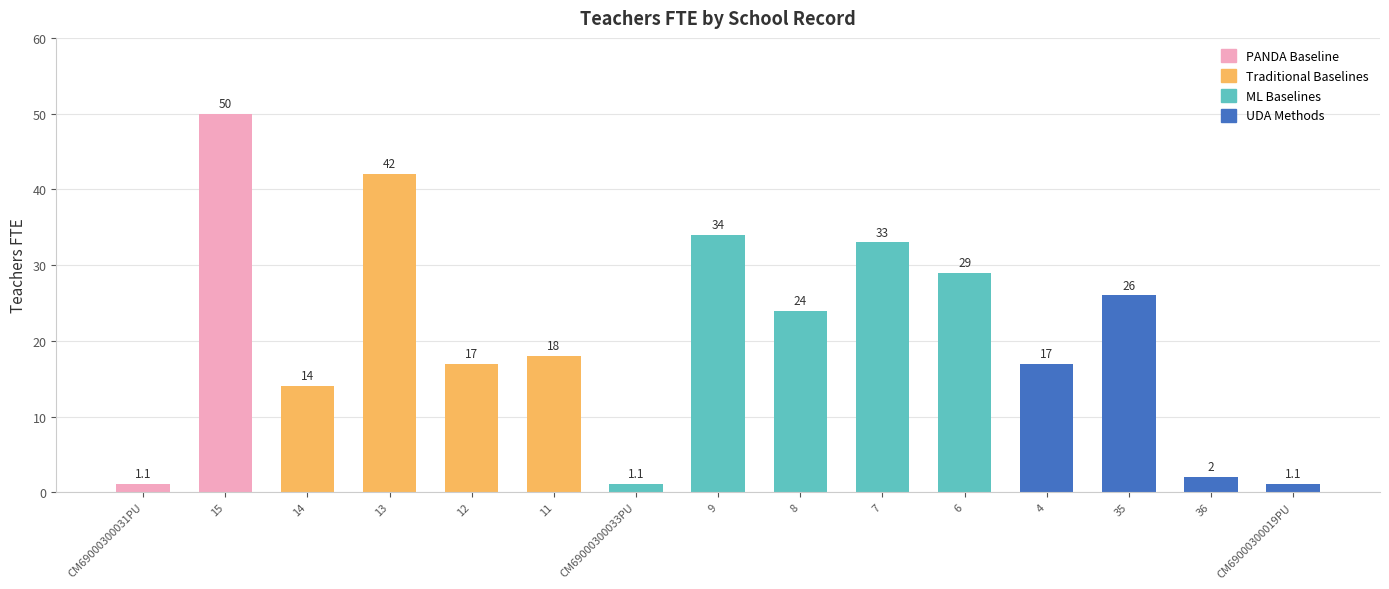

What is the difference between the second highest and minimum values?

40.9